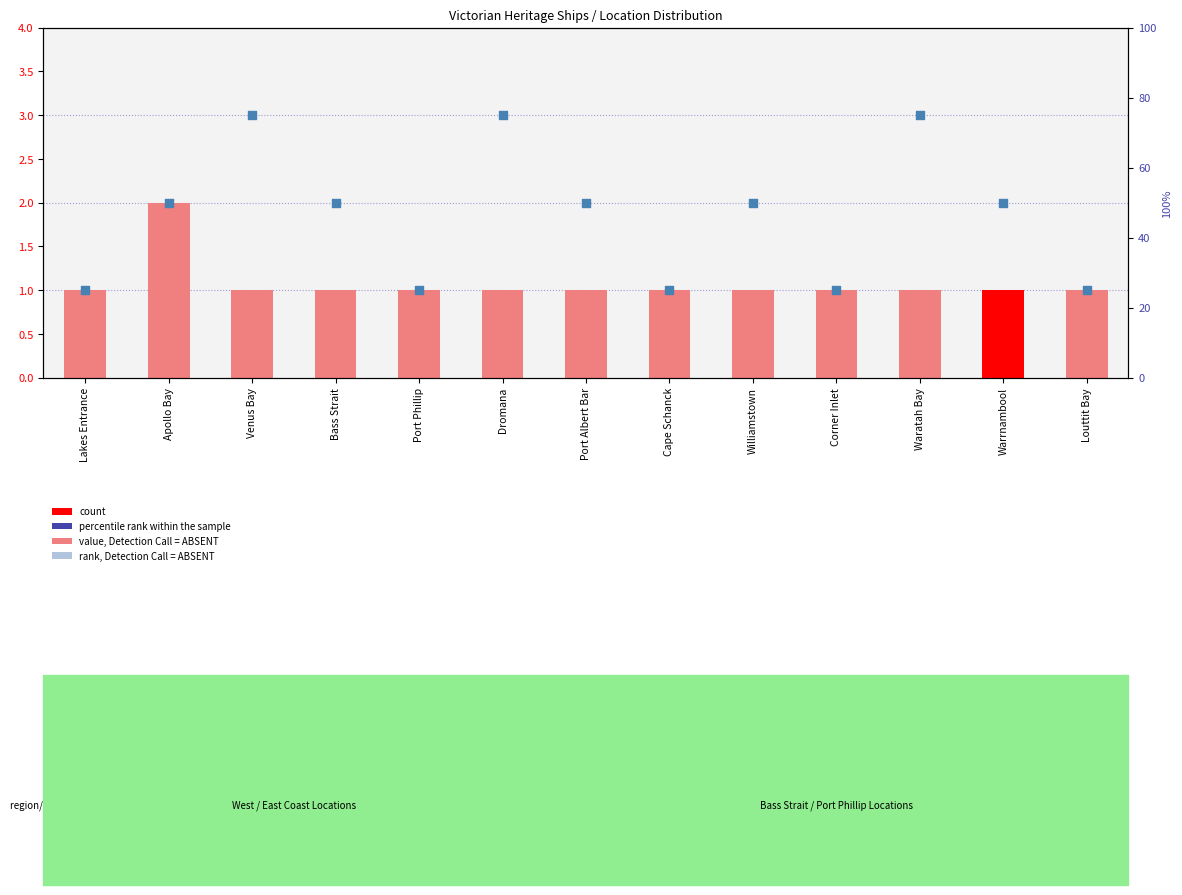

Which series contains the lowest Y value?

count